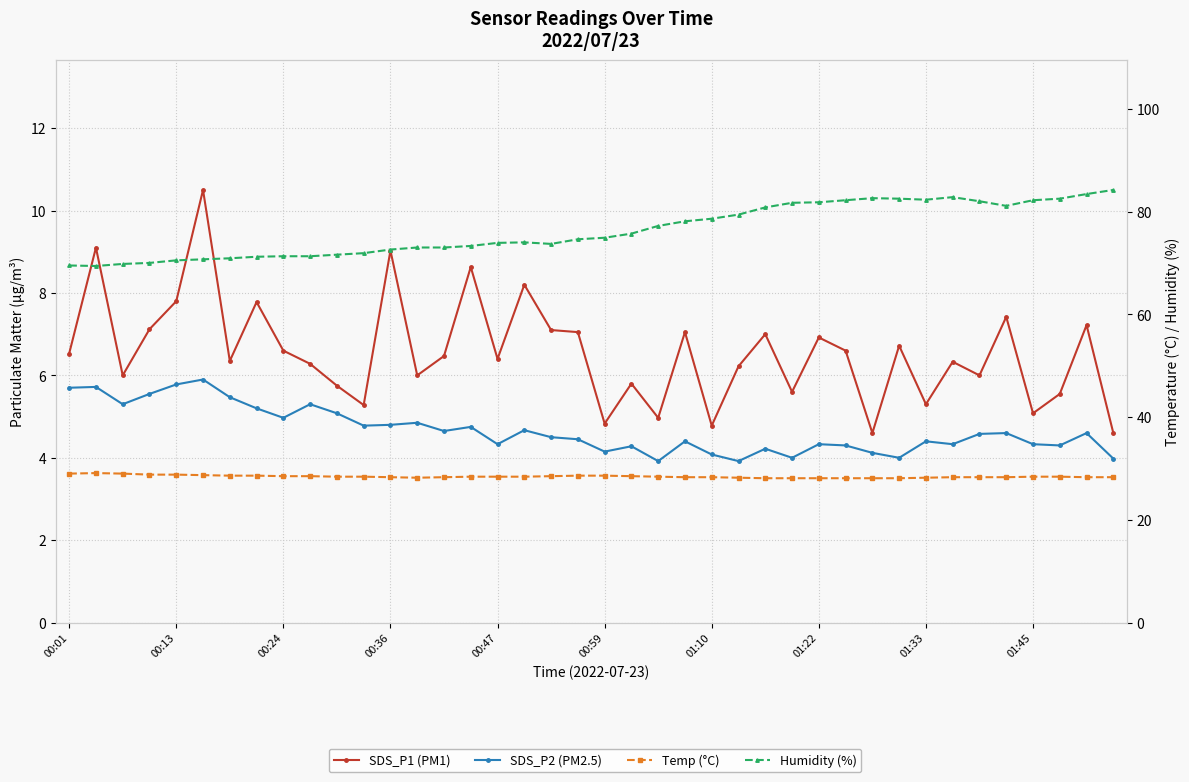

Reading left to right, list all the values displayed in this chart.

SDS_P1 (PM1): 6.5	9.1	6.0	7.1	7.8	10.5	6.3	7.8	6.6	6.3	5.8	5.3	9.0	6.0	6.5	8.6	6.4	8.2	7.1	7.0	4.8	5.8	5.0	7.0	4.8	6.2	7.0	5.6	6.9	6.6	4.6	6.7	5.3	6.3	6.0	7.4	5.1	5.5	7.2	4.6
SDS_P2 (PM2.5): 5.7	5.7	5.3	5.5	5.8	5.9	5.5	5.2	5.0	5.3	5.1	4.8	4.8	4.8	4.7	4.8	4.3	4.7	4.5	4.5	4.2	4.3	3.9	4.4	4.1	3.9	4.2	4.0	4.3	4.3	4.1	4.0	4.4	4.3	4.6	4.6	4.3	4.3	4.6	4.0
Temp (°C): 29.0	29.1	29.0	28.8	28.8	28.7	28.6	28.6	28.5	28.5	28.4	28.4	28.3	28.2	28.3	28.4	28.4	28.4	28.5	28.6	28.6	28.5	28.4	28.3	28.3	28.2	28.1	28.1	28.1	28.1	28.1	28.1	28.2	28.3	28.3	28.3	28.4	28.4	28.3	28.3
Humidity (%): 69.5	69.4	69.8	70.0	70.5	70.7	70.9	71.2	71.3	71.3	71.6	71.9	72.6	73.0	73.0	73.3	73.9	74.0	73.7	74.6	74.9	75.7	77.2	78.1	78.6	79.4	80.8	81.7	81.8	82.2	82.6	82.5	82.3	82.8	82.0	81.1	82.2	82.5	83.4	84.2